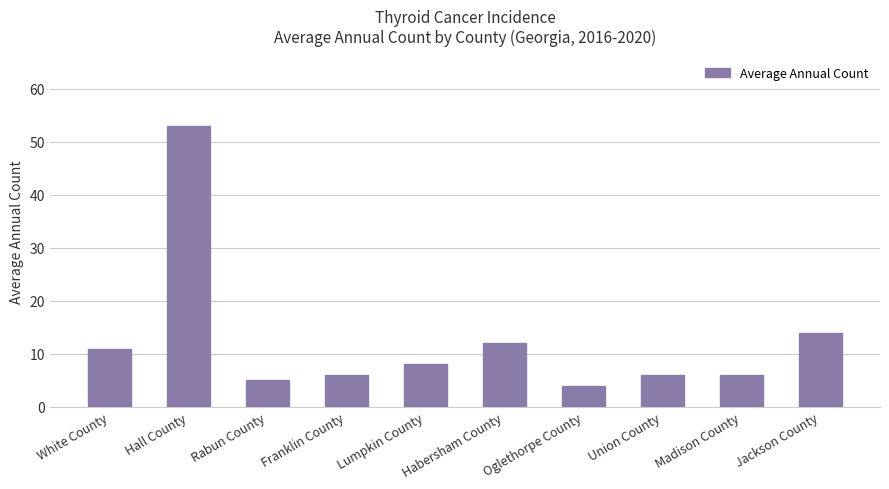

How many series are shown in this chart?

1